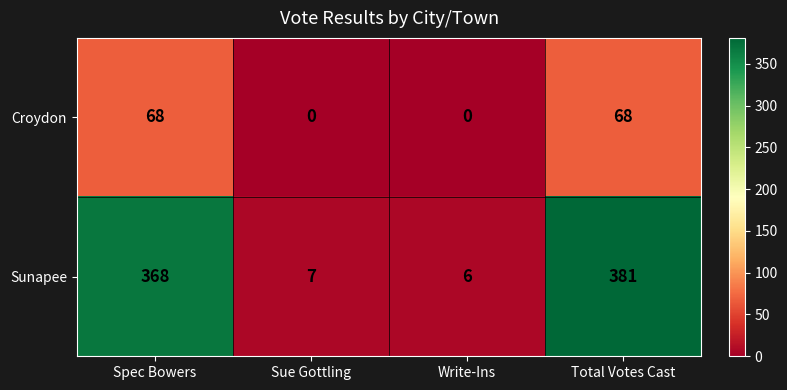

True or false: Sunapee has a value of 6 at Write-Ins.

True